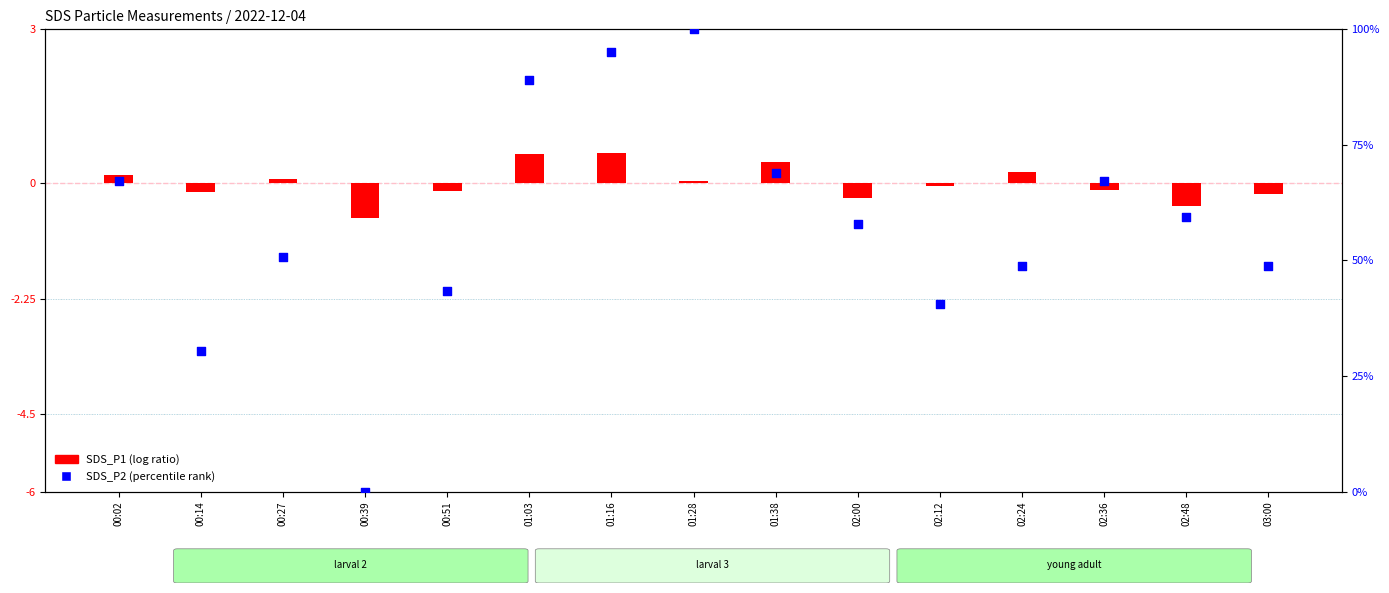

At how many categories does at least one series exceed 0?

14